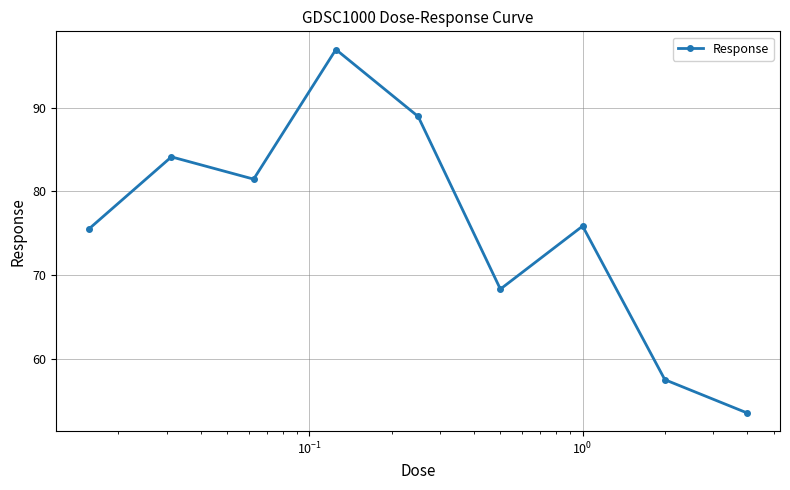

How many data points are less than 75?

3